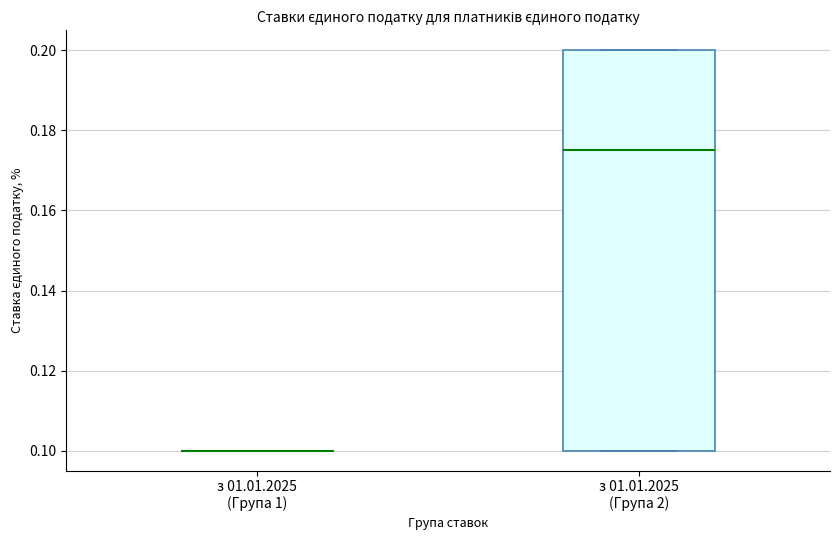

Comparing the boxes themselves (not the whiskers), which one is the tallest?

з 01.01.2025 (Група 2)